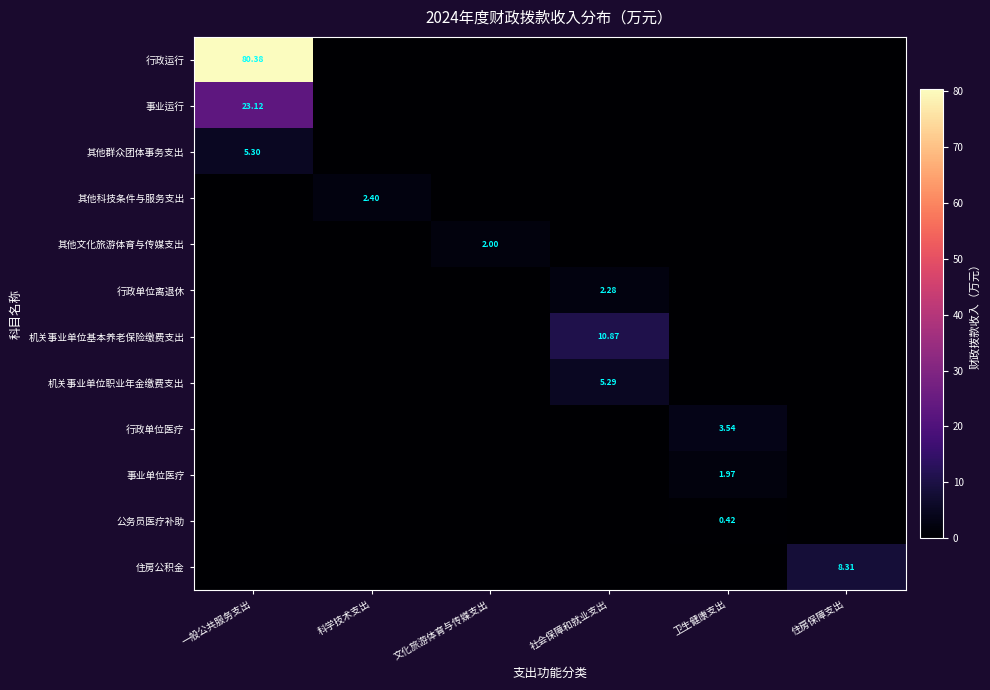

What is the average value of the 行政运行 series?

13.4